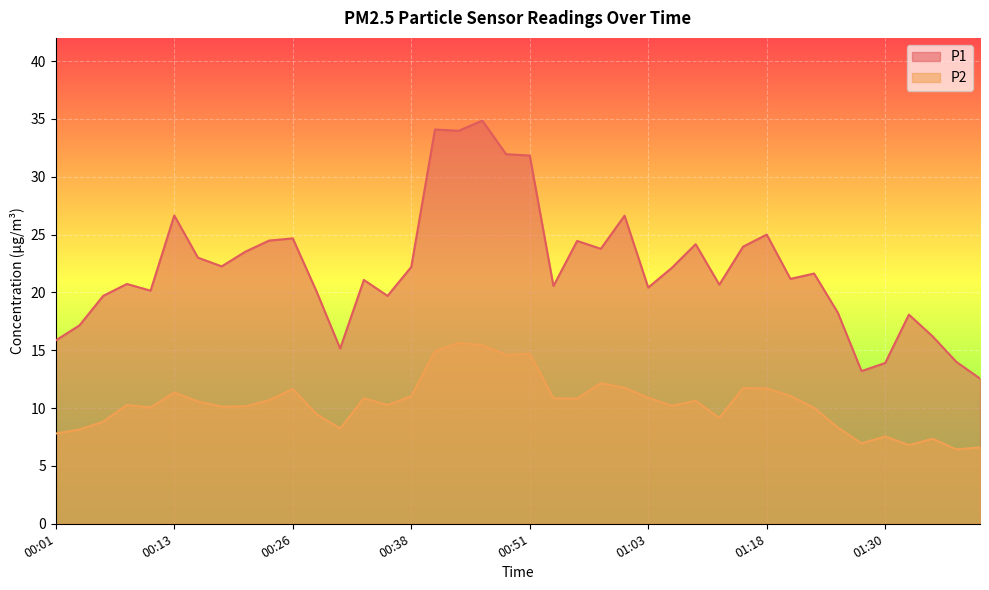

At which category does P1 reach its first local valley?

00:11